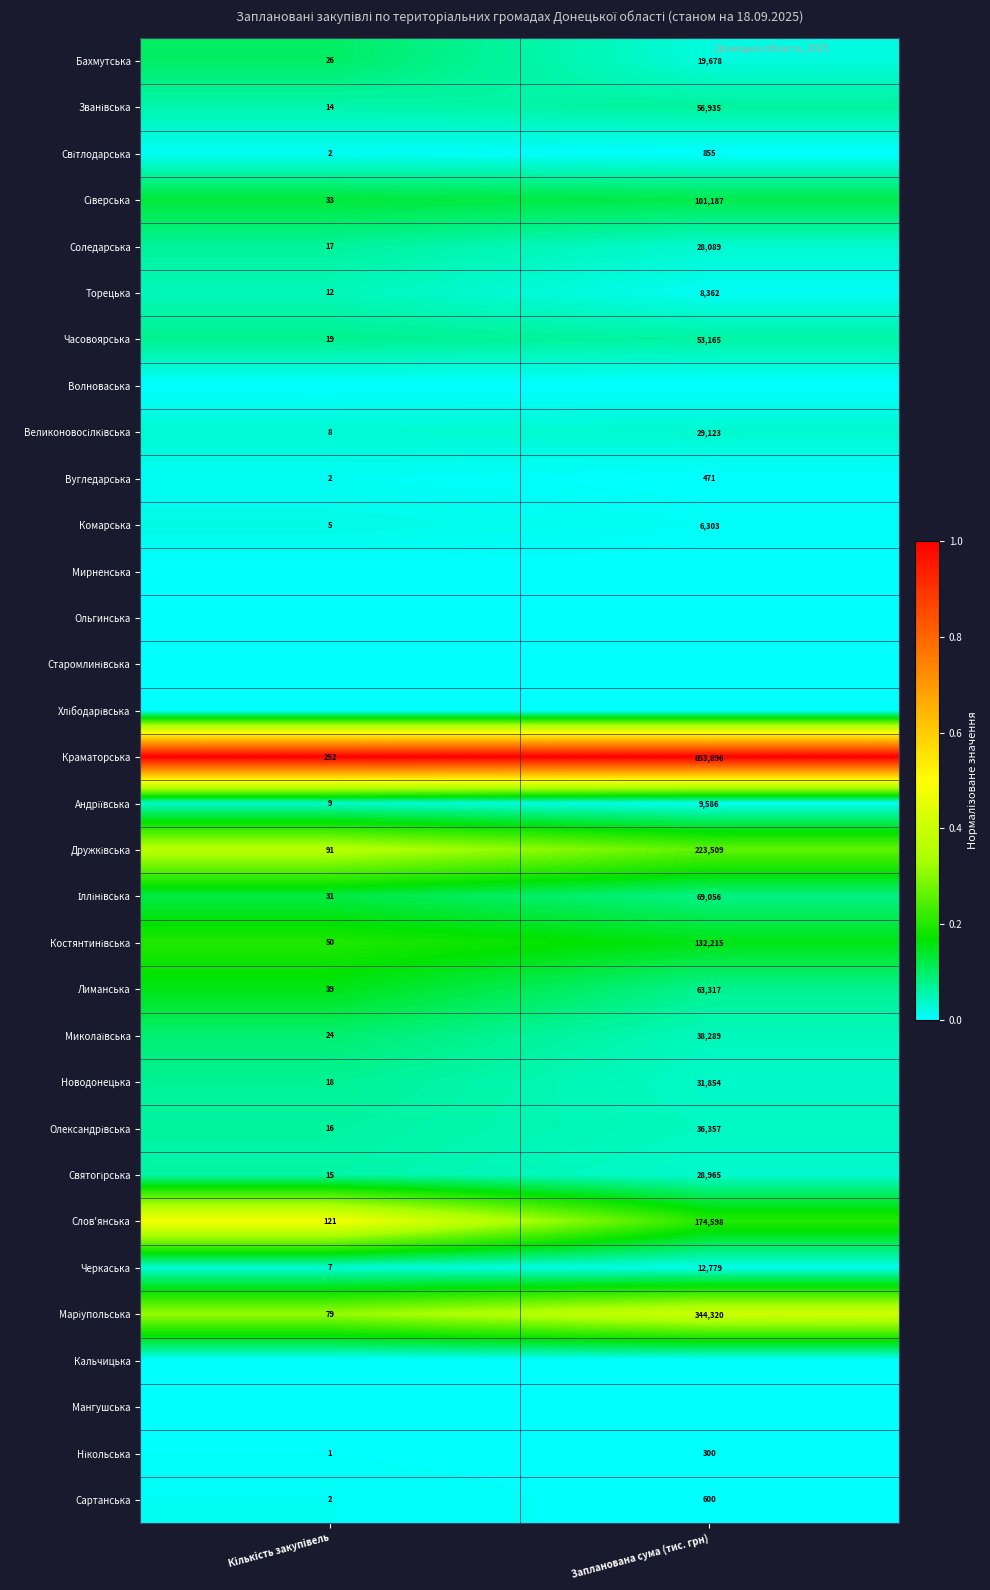

What is the lowest value of the Часовоярська series?

19